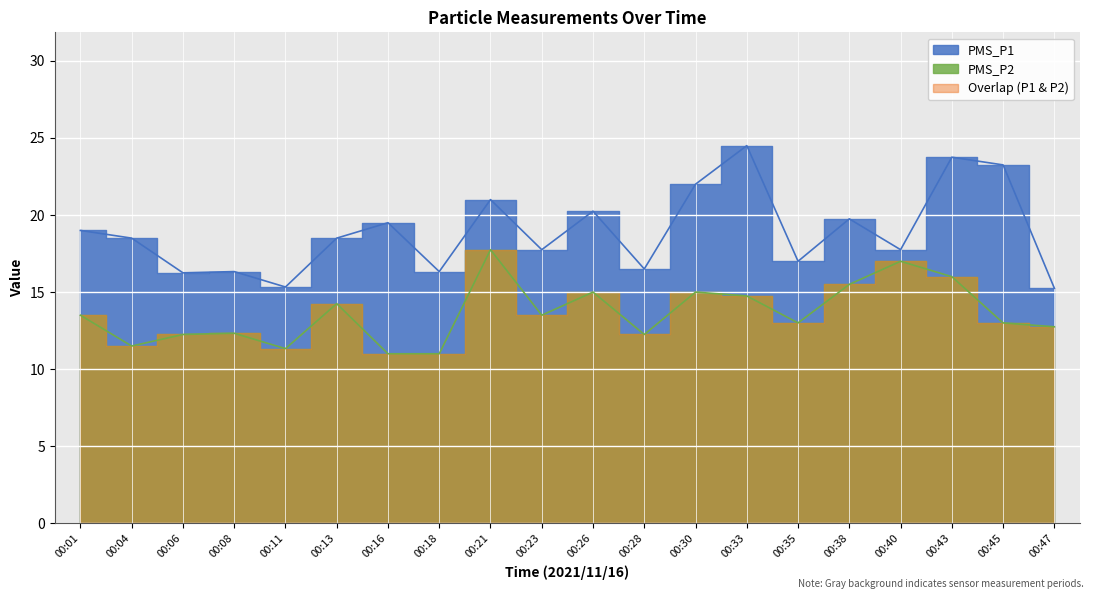

Is it true that PMS_P2 equals 4.1 at 00:11?

False